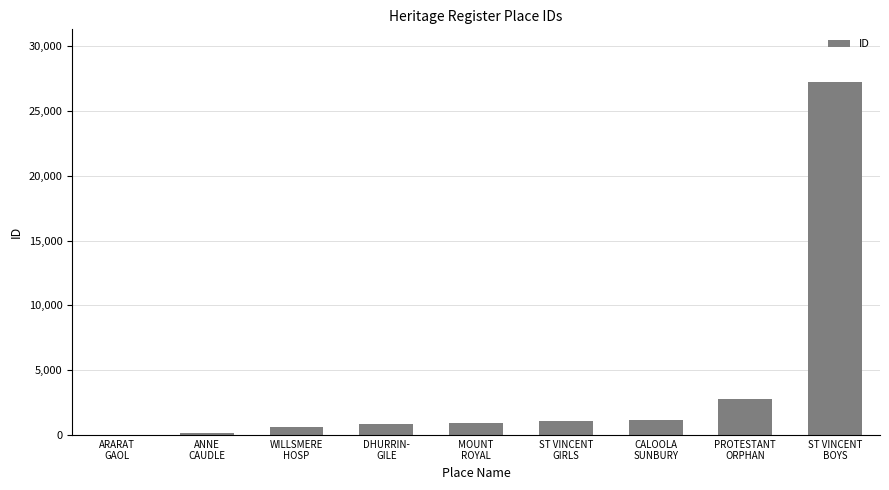

What is the maximum value shown in the chart?

27209